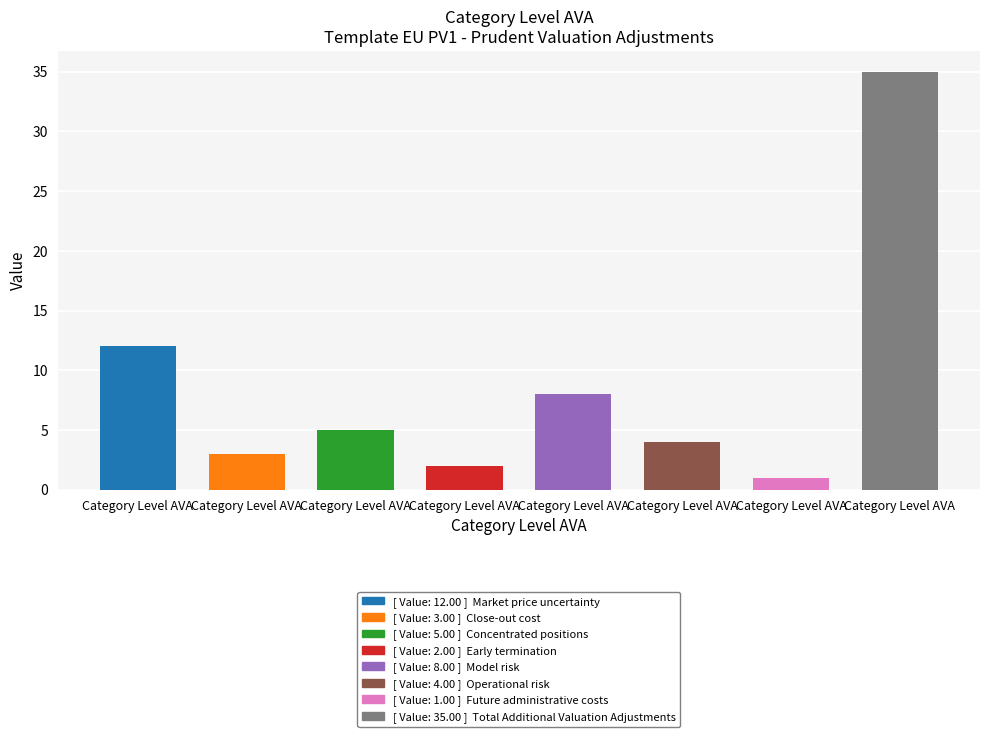

Reading left to right, extract all data points from this chart.

Market price uncertainty=12	Close-out cost=3	Concentrated positions=5	Early termination=2	Model risk=8	Operational risk=4	Future administrative costs=1	Total Additional Valuation Adjustments=35